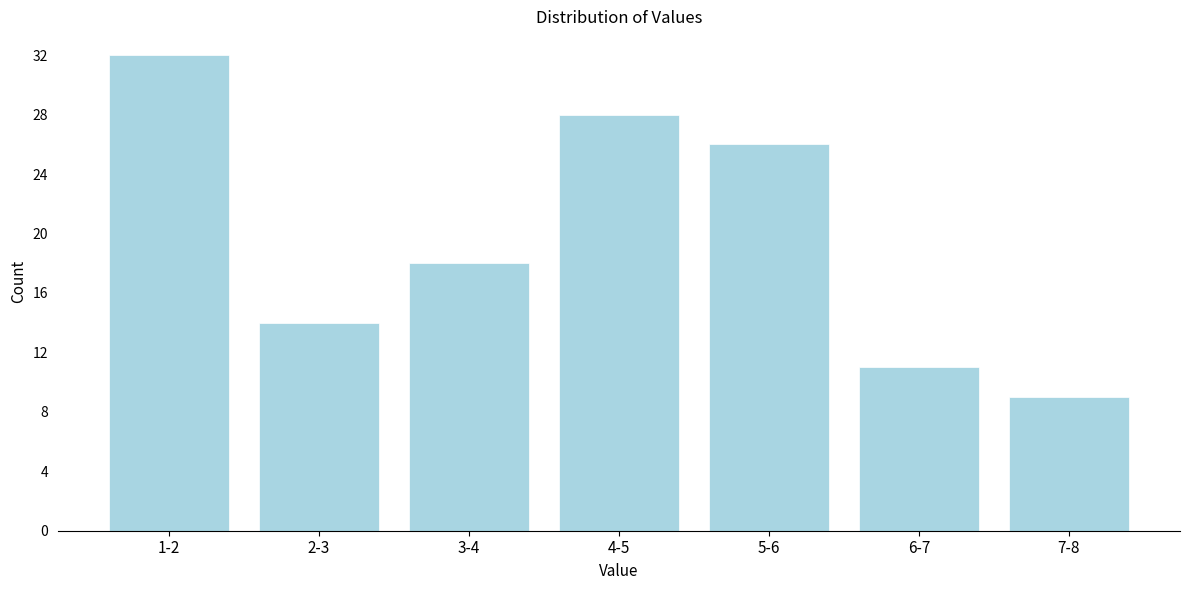

Reading right to left, extract all data points from this chart.

7-8=9	6-7=11	5-6=26	4-5=28	3-4=18	2-3=14	1-2=32